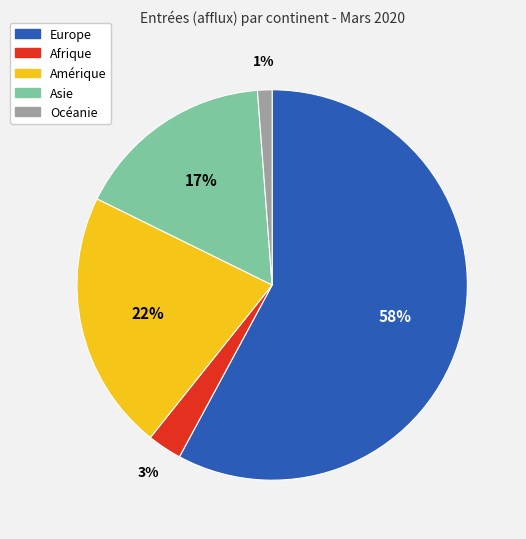

Which has a higher value, Amérique or Afrique?

Amérique